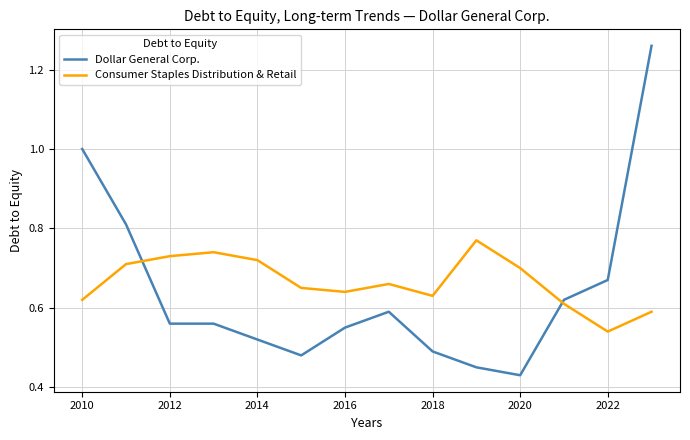

List the series in order of their peak value, highest first.

Dollar General Corp., Consumer Staples Distribution & Retail